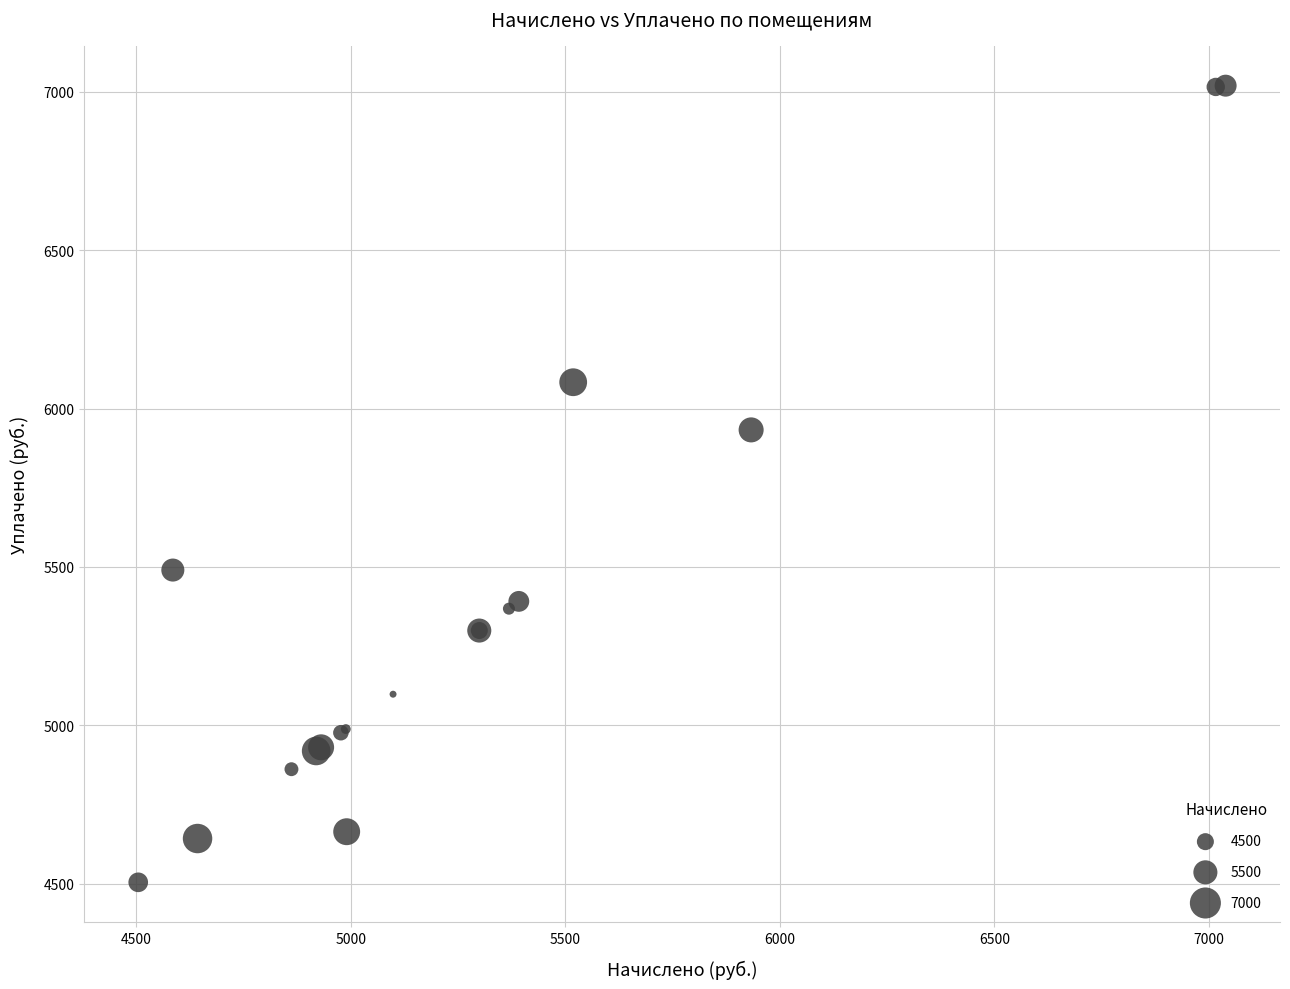

What Y value in the scatter plot is closest to 5762?

5932.8